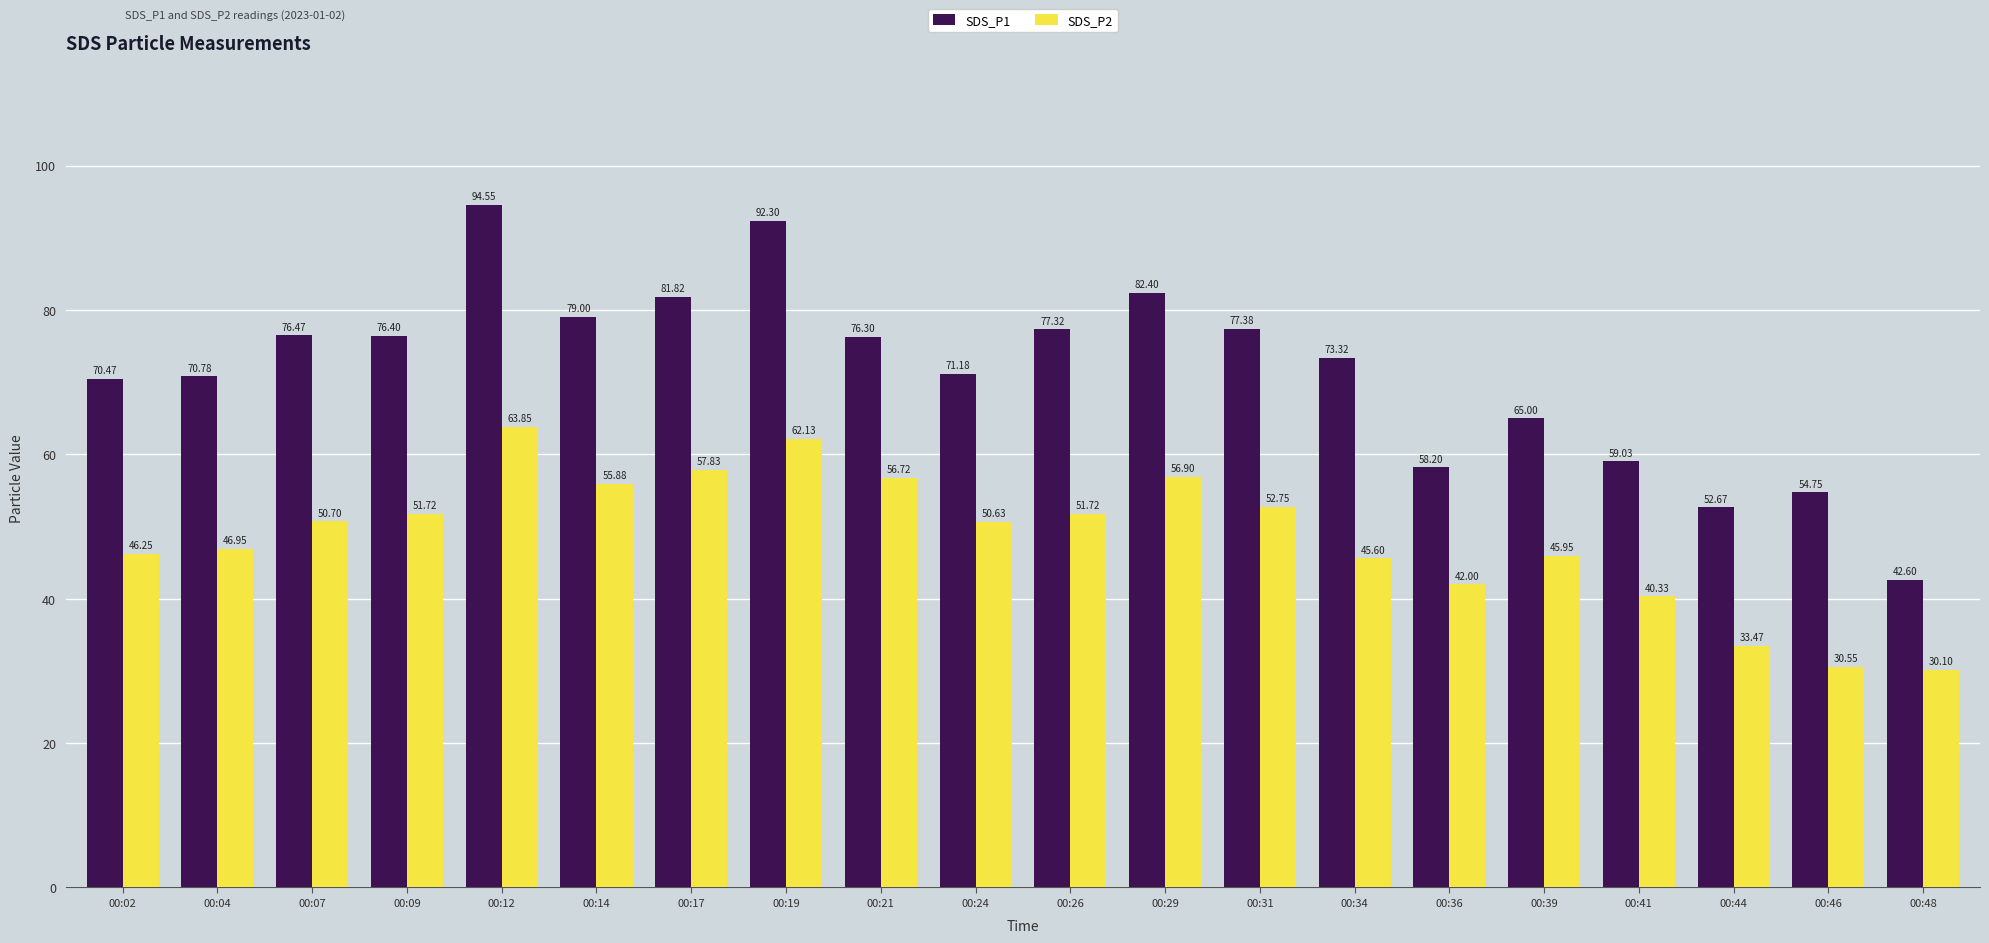

Which series has the largest total across all categories?

SDS_P1